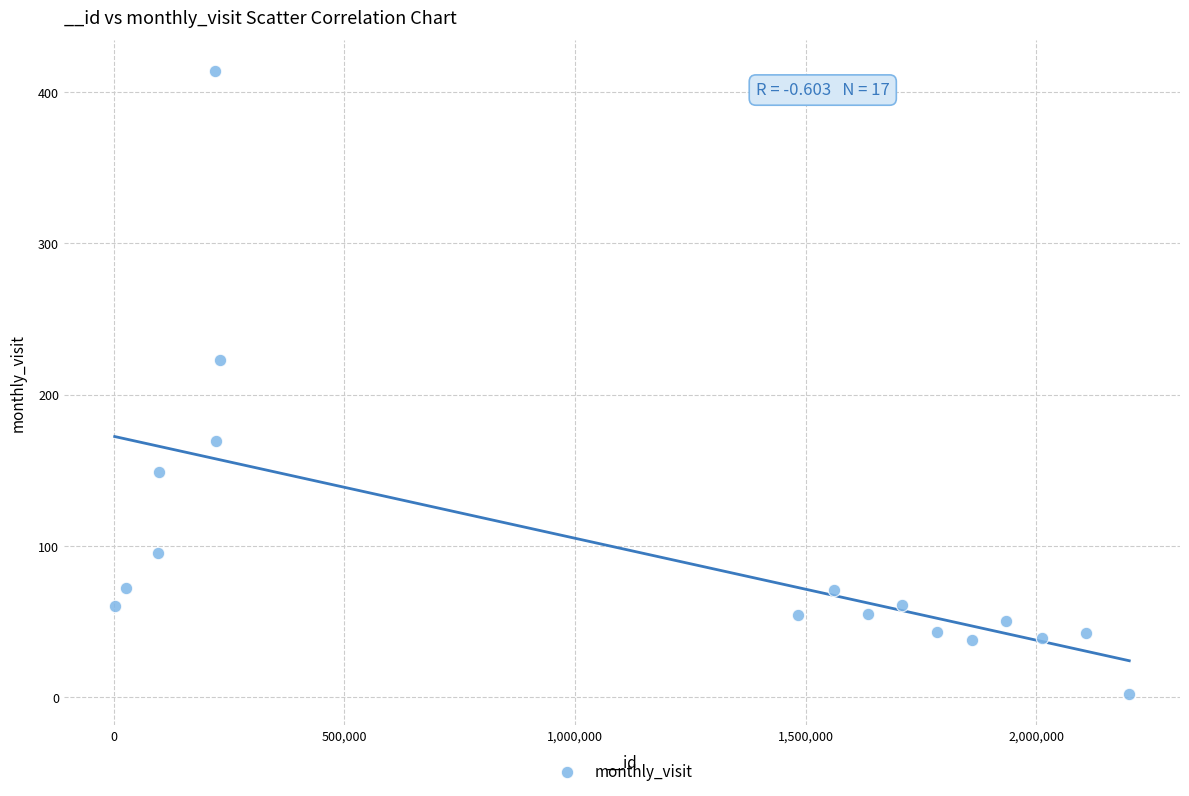

What is the range of Y values (max minus min)?

412